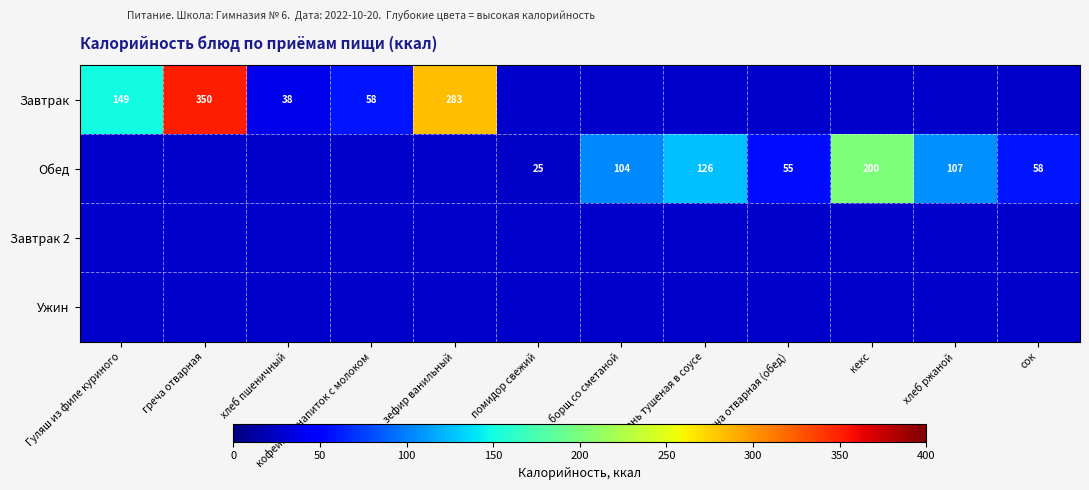

Which series has the largest range (max minus min)?

Завтрак